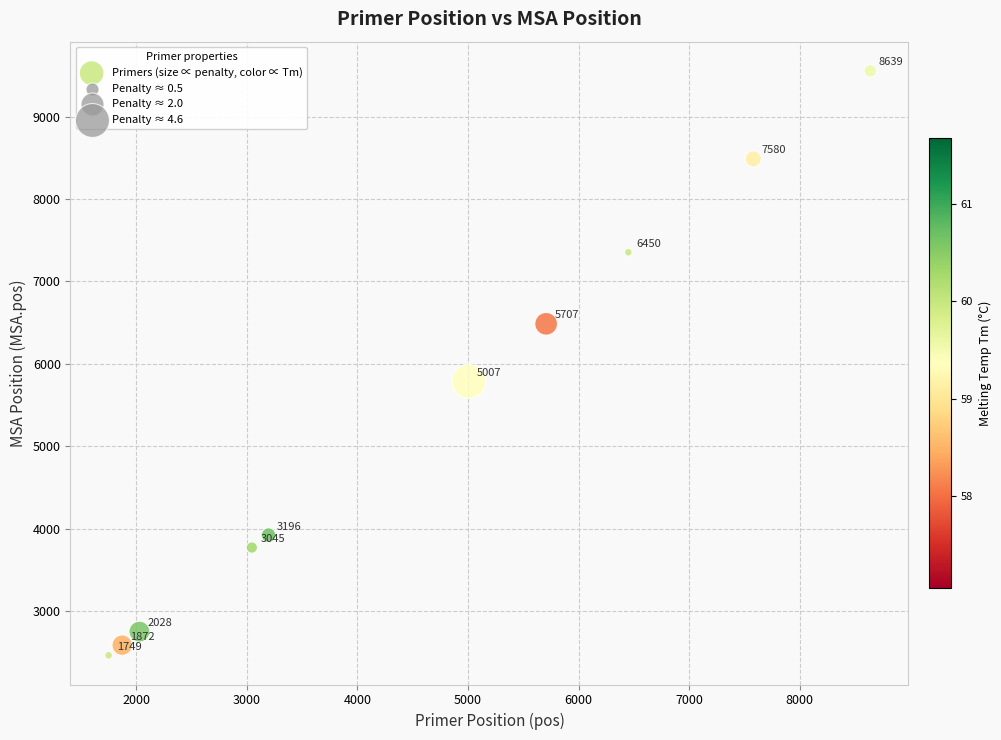

What is the range of Y values (max minus min)?

7091